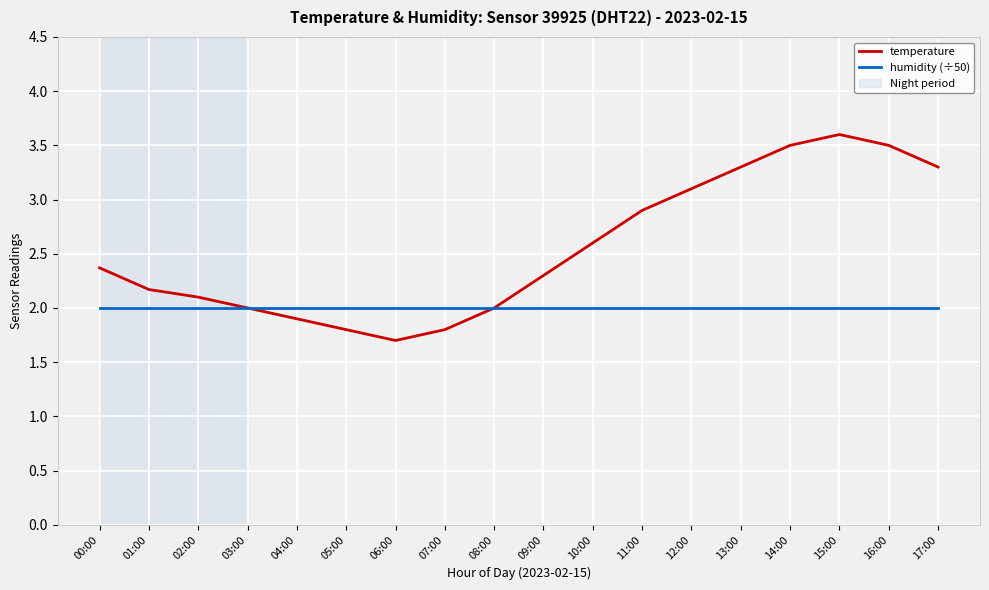

Which series has the widest spread of values?

temperature